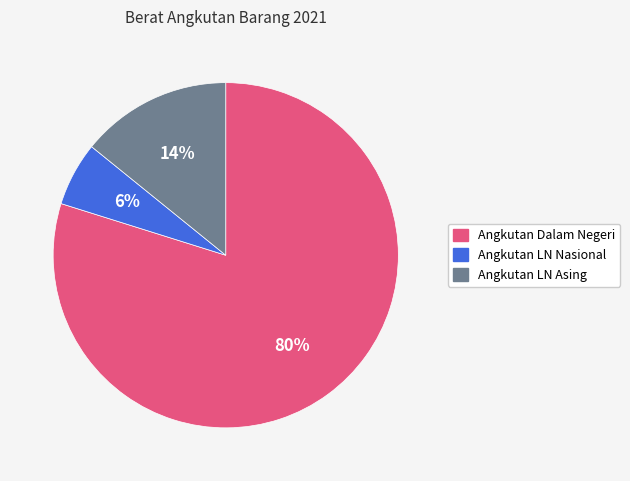

Is it true that Angkutan LN Asing is 22% of the pie?

False